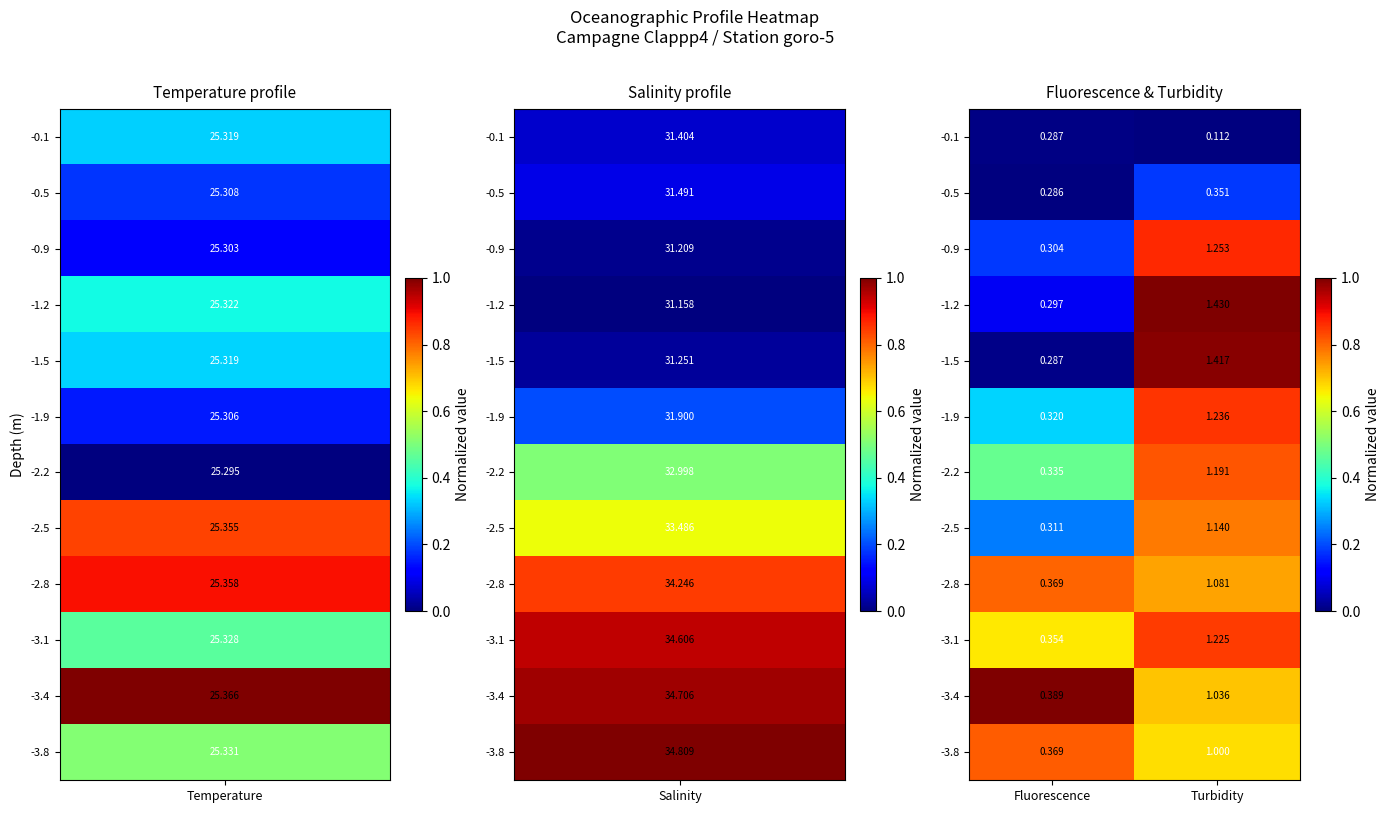

At which label is -0.1 closest to 0?

Turbidity